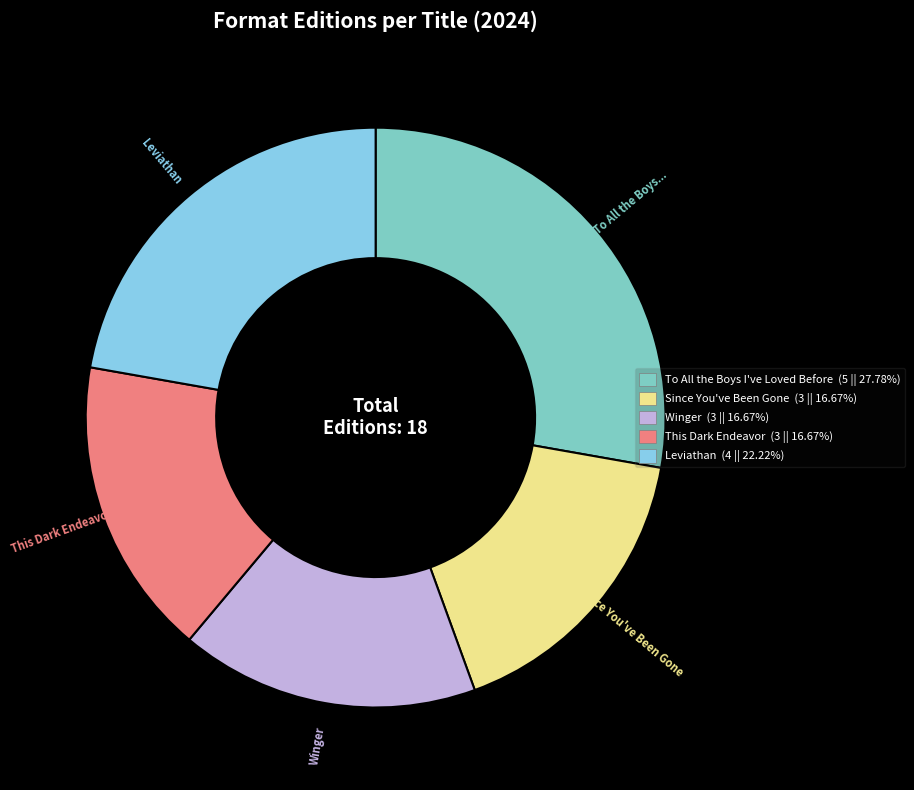

Approximately how many times larger is the value at Leviathan compared to This Dark Endeavor?

1.3